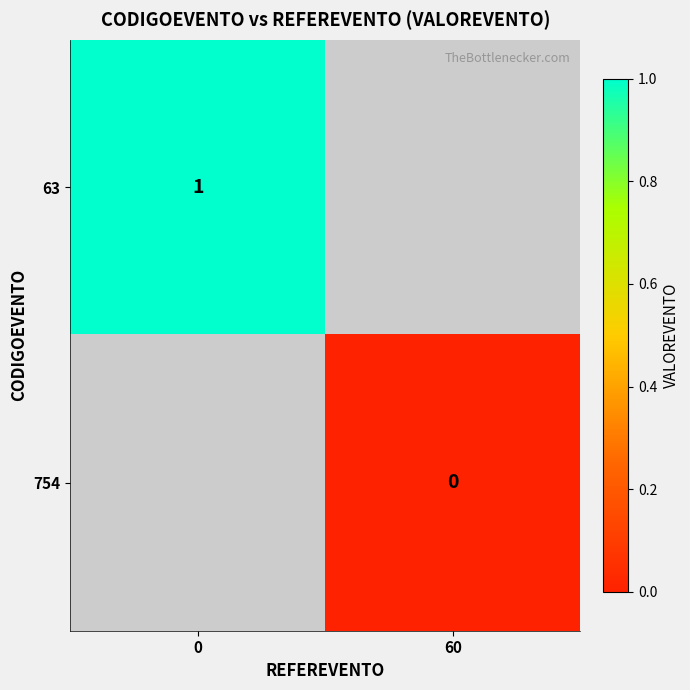

True or false: 63 has a value of 2 at 0.

False